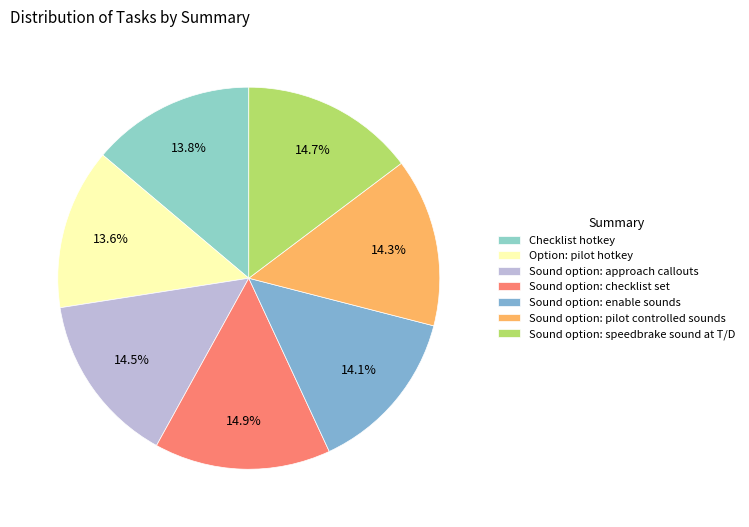

To the nearest percent, what portion does Checklist hotkey represent?

14%